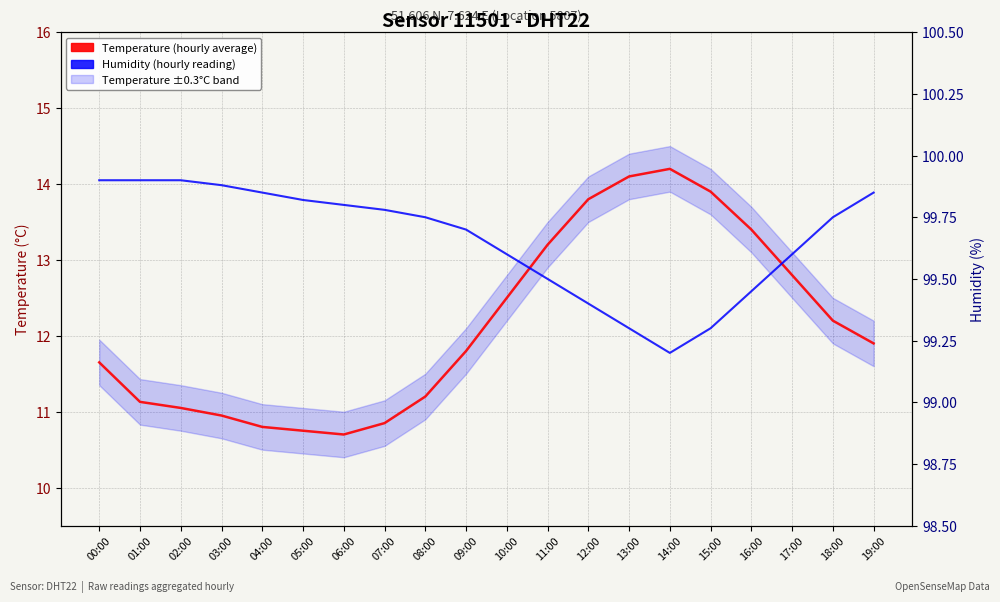

True or false: Humidity (hourly reading) and Temperature (hourly average) cross at least once.

False